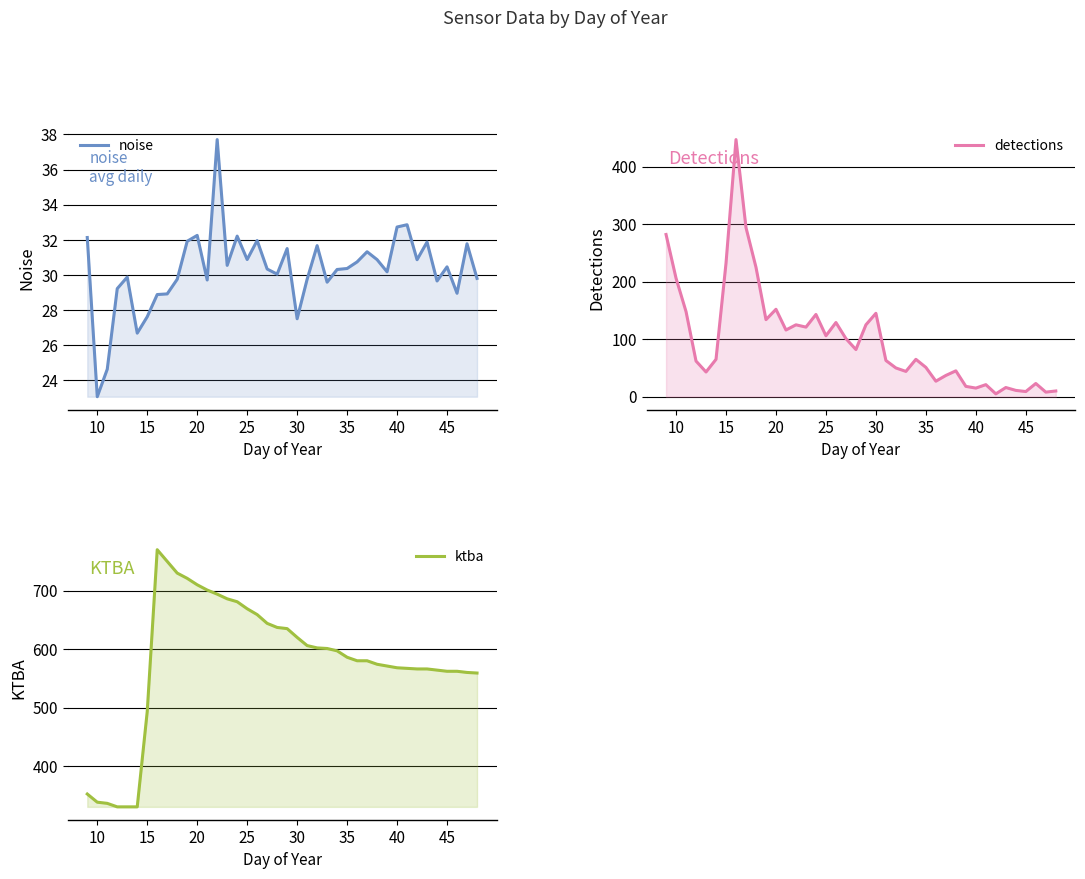

True or false: ktba has more than 1 points higher than both neighbors.

False